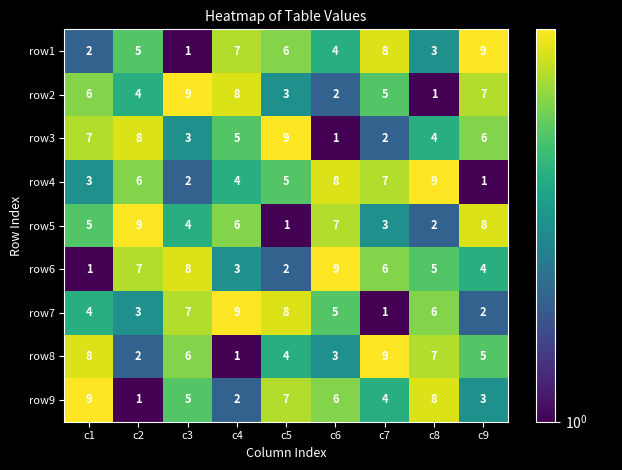

What is the total value across all series at c9?

45